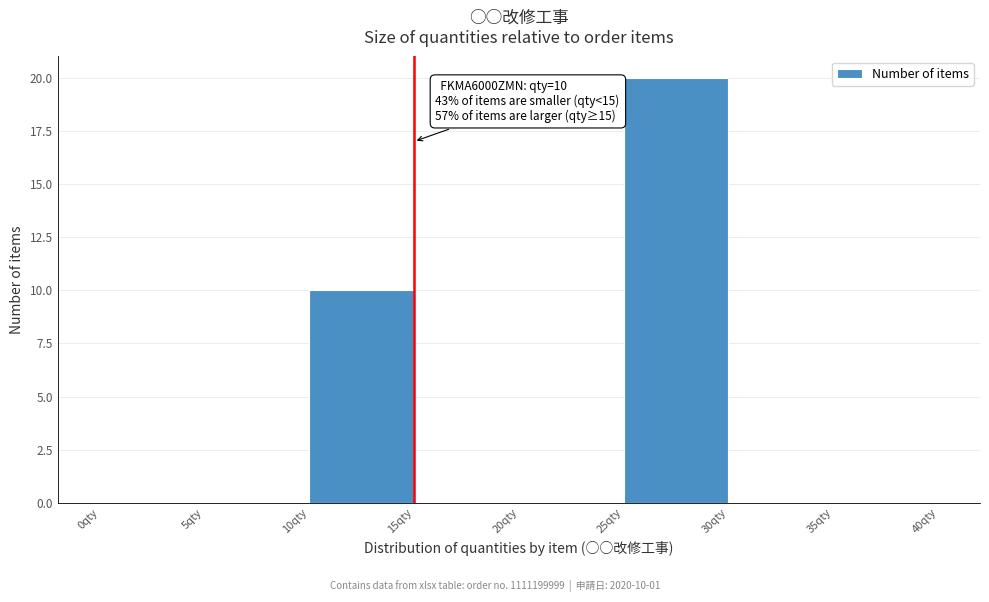

Over which range of the x-axis is the bar tallest?

25 to 30